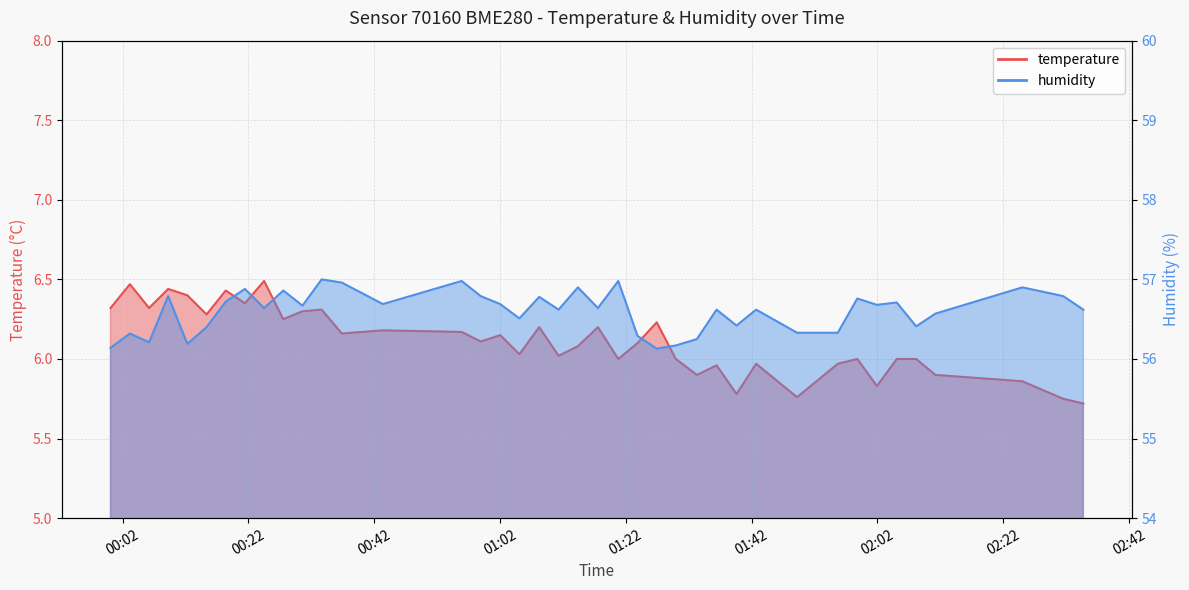

List the series in order of their overall mean, highest first.

humidity, temperature